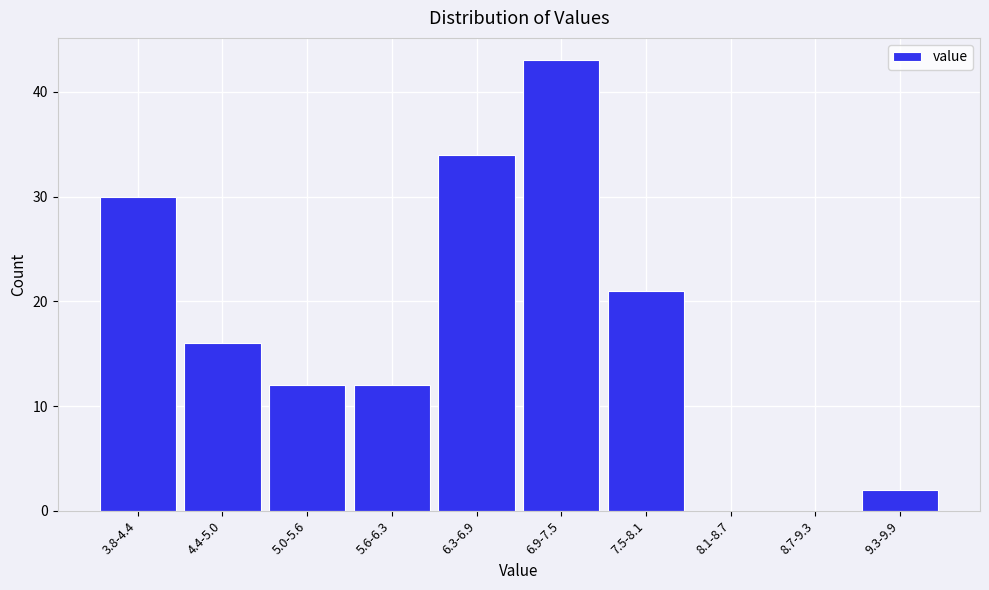

Reading left to right, transcribe all the data shown in this chart.

3.8-4.4=30	4.4-5.0=16	5.0-5.6=12	5.6-6.3=12	6.3-6.9=34	6.9-7.5=43	7.5-8.1=21	8.1-8.7=0	8.7-9.3=0	9.3-9.9=2